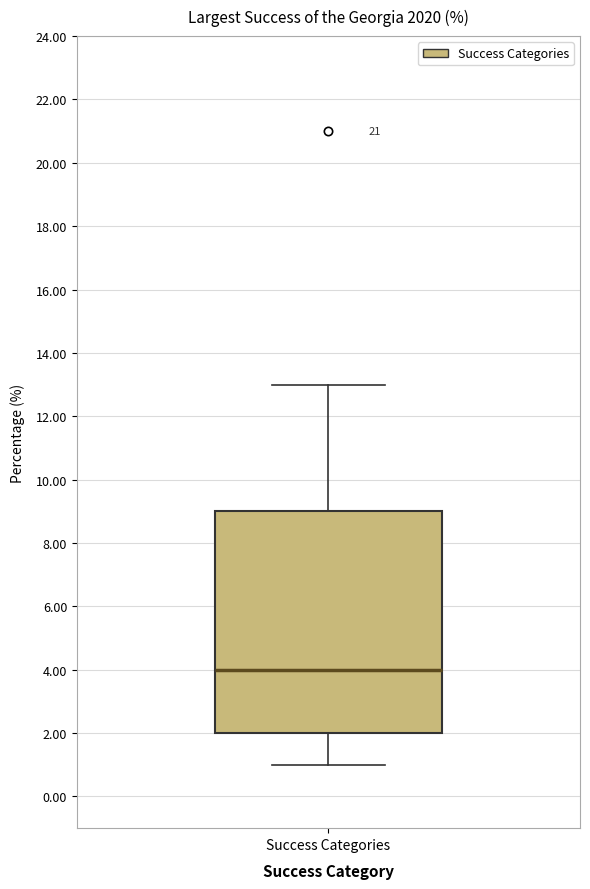

Transcribe this box plot: give where the median line is, the range the box spans, and where the two whiskers end, as read against the y-axis. The values are not printed on the chart, so give them approximately, as read against the axis.

median 4, box 2 to 9, whiskers 1 to 13